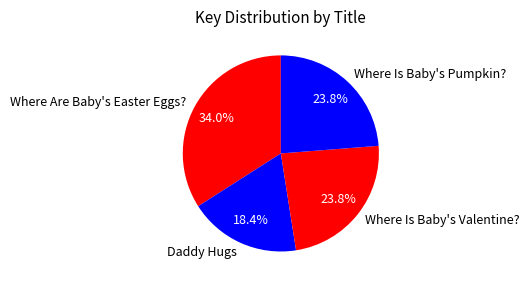

Which slice is the largest?

Where Are Baby's Easter Eggs?